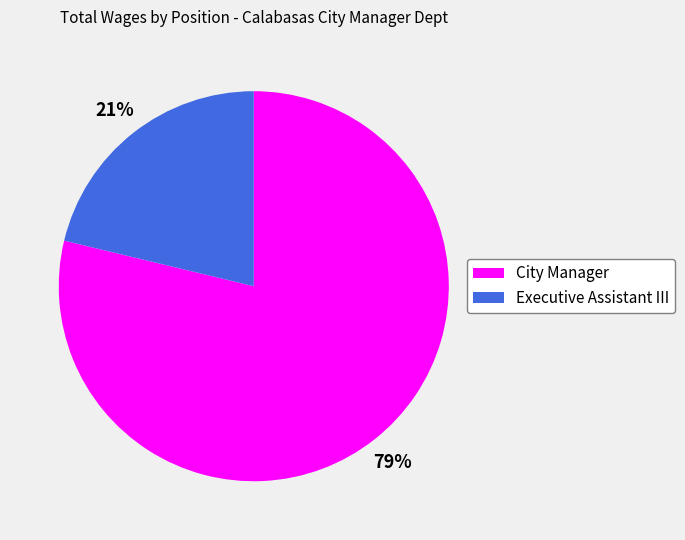

Is the sum of City Manager and Executive Assistant III greater than half?

Yes